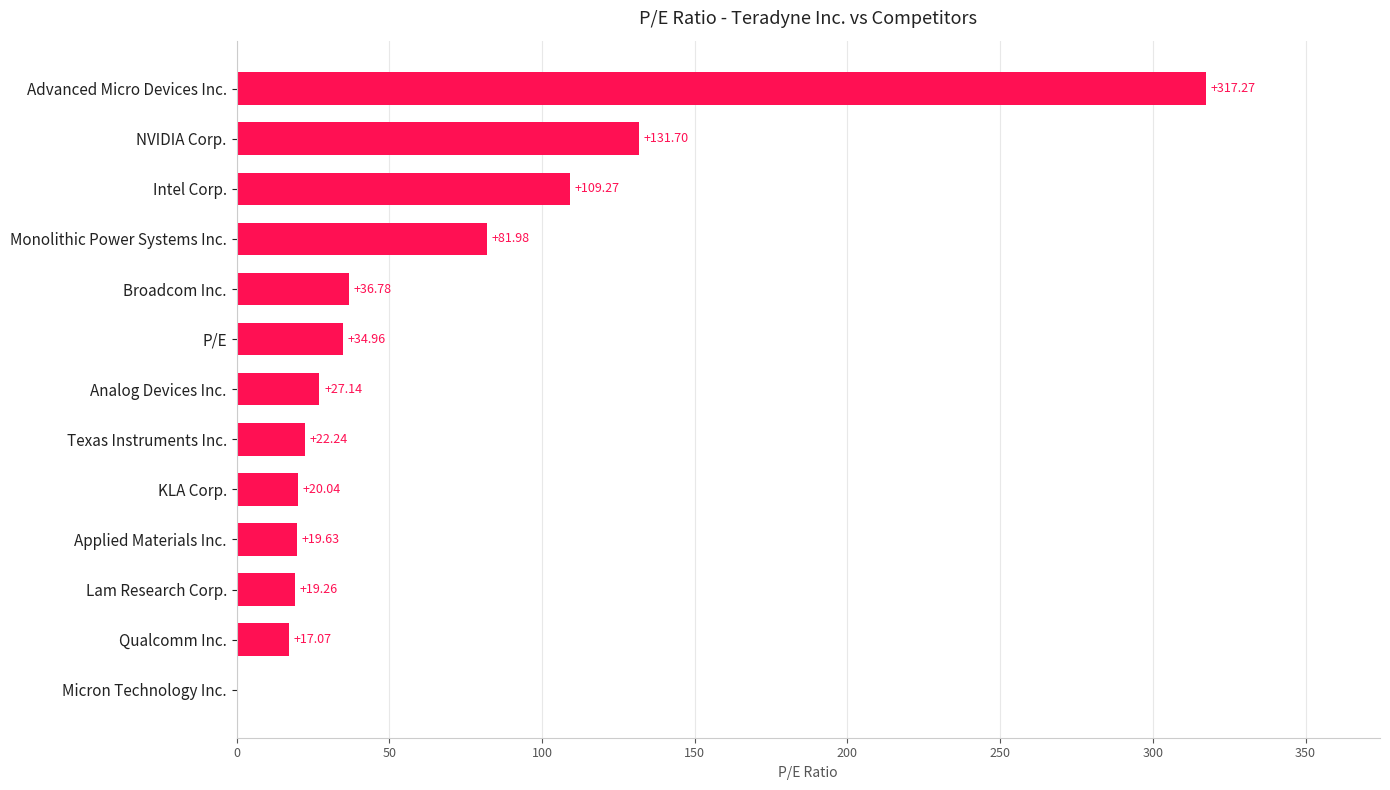

Which has a higher value, Applied Materials Inc. or Lam Research Corp.?

Applied Materials Inc.